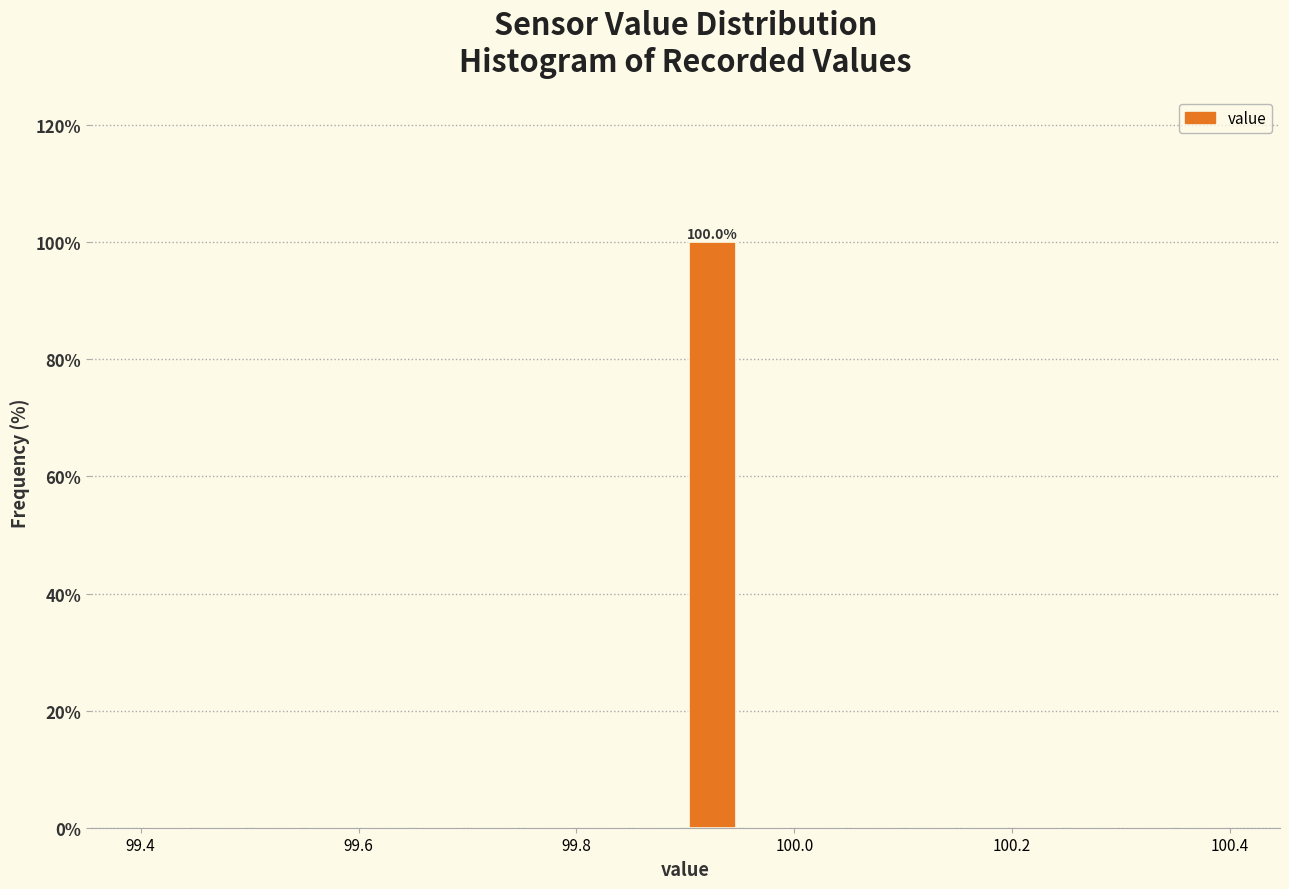

Read against the x-axis, roughly where is the centre of the tallest bar?

99.92